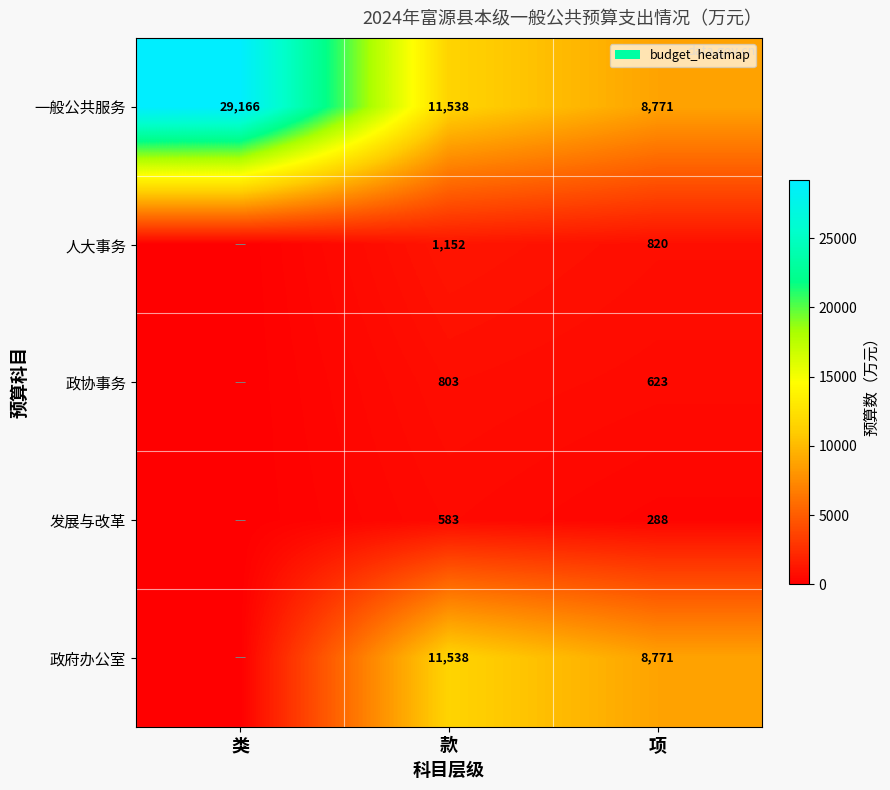

Which has a higher value, 类 or 项?

类